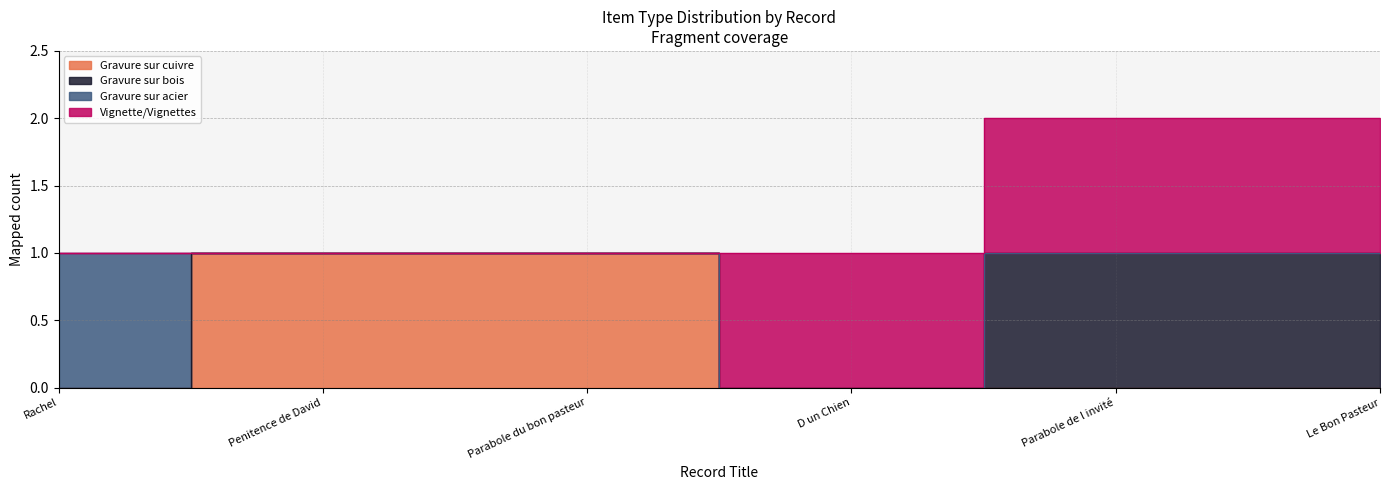

List the labels in order of Gravure sur bois value, largest first.

Parabole de l invité, Le Bon Pasteur, Rachel, Penitence de David, Parabole du bon pasteur, D un Chien